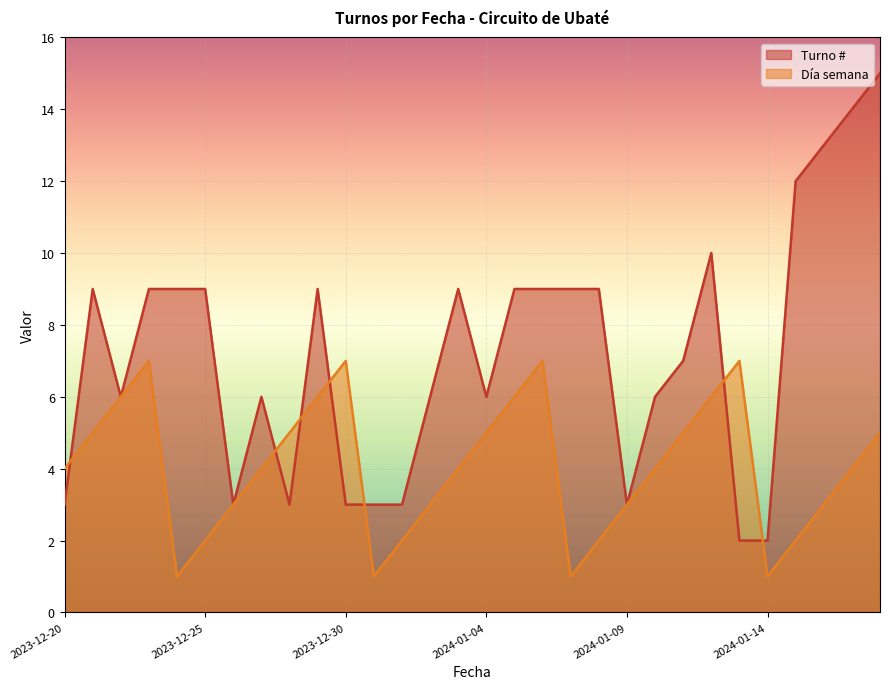

Which series has the largest total across all categories?

Turno #